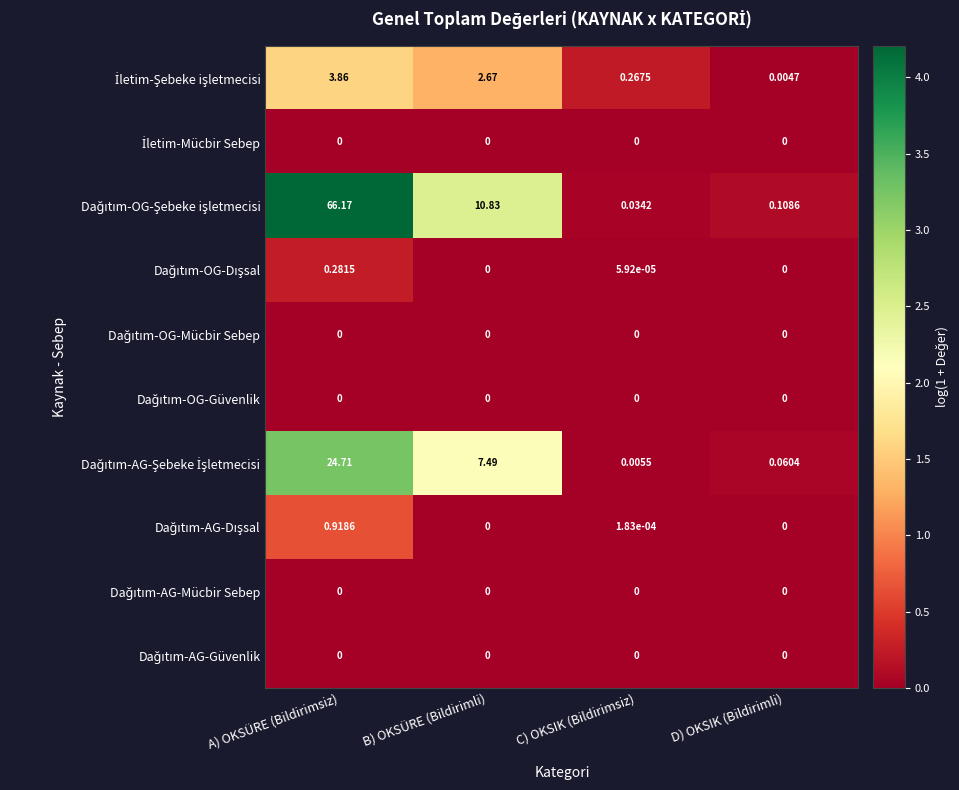

At which category is the sum across all series the highest?

A) OKSÜRE (Bildirimsiz)